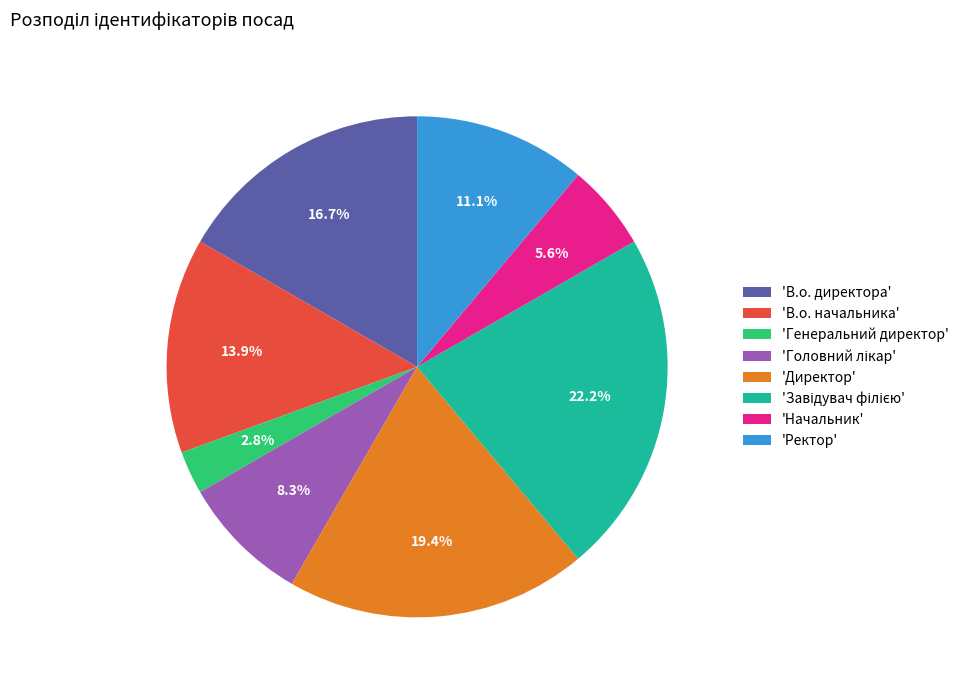

Which has a higher value, 'В.о. начальника' or 'Ректор'?

'В.о. начальника'